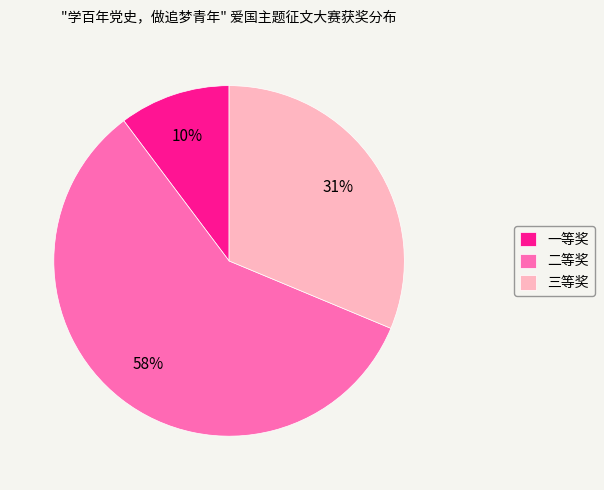

Combined, do 一等奖 and 三等奖 account for over 50%?

No